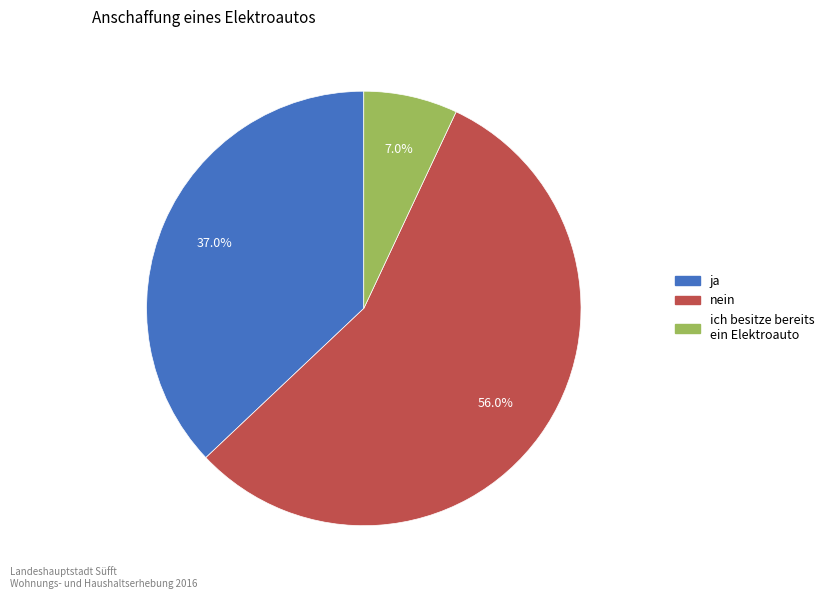

Is there any slice that represents more than half of the pie?

Yes